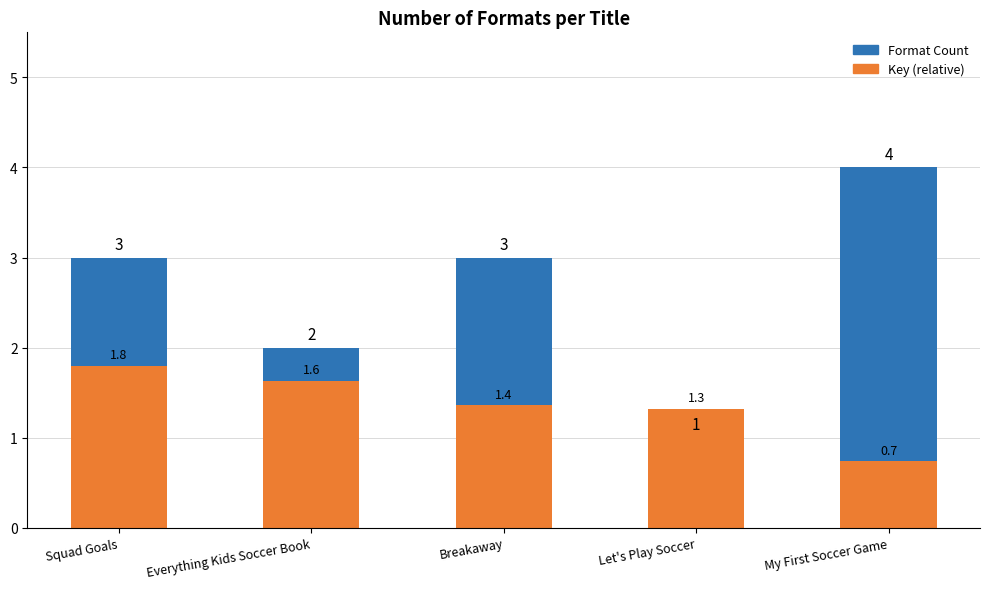

Is the value of Key (relative) at Breakaway greater than the value of Format Count at My First Soccer Game?

No